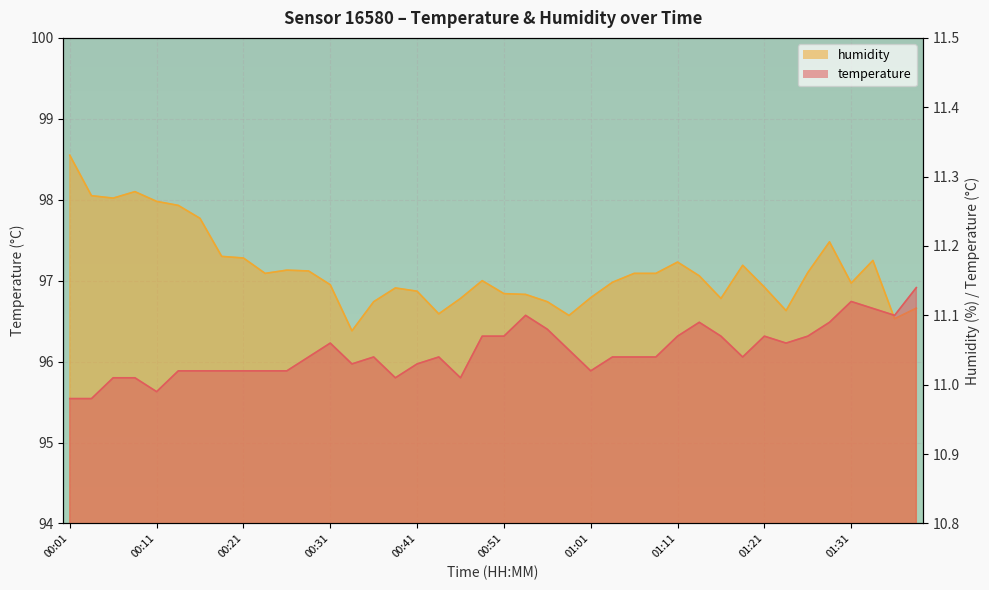

Does the chart display data point markers on the line(s)?

No